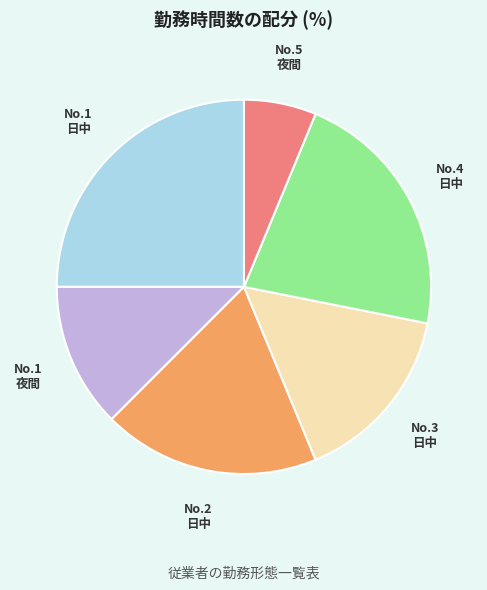

How many segments does this pie chart have?

6